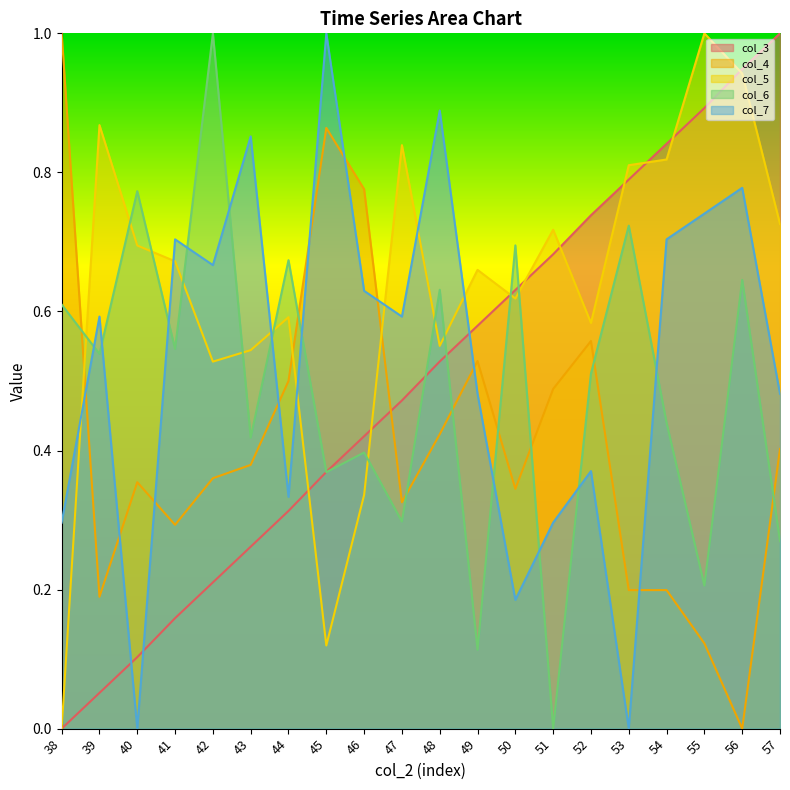

What is the sum of all col_7 values?

10.6